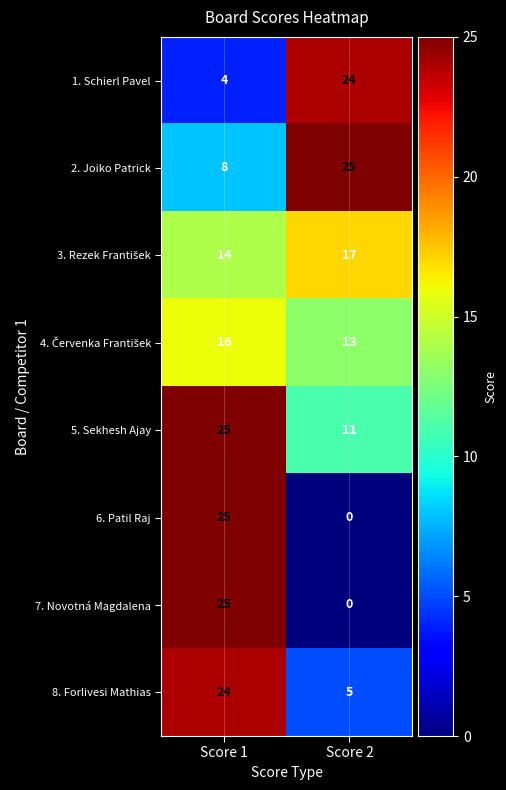

Count the number of categories in the chart.

2